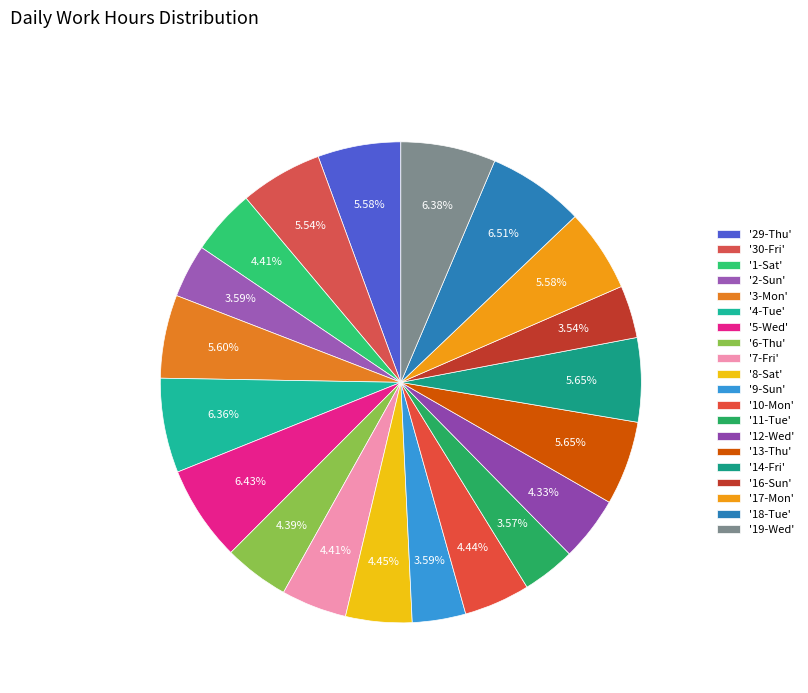

Is there any slice that represents more than half of the pie?

No